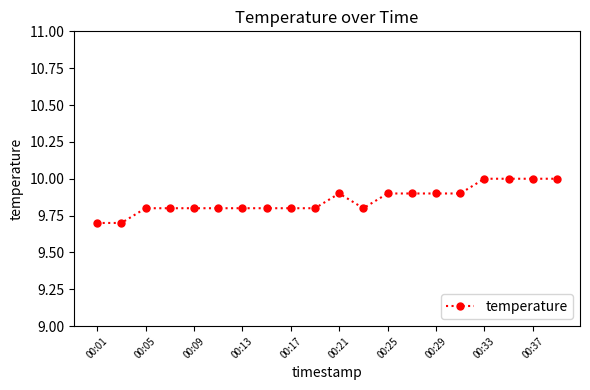

What is the minimum value shown in the chart?

9.7